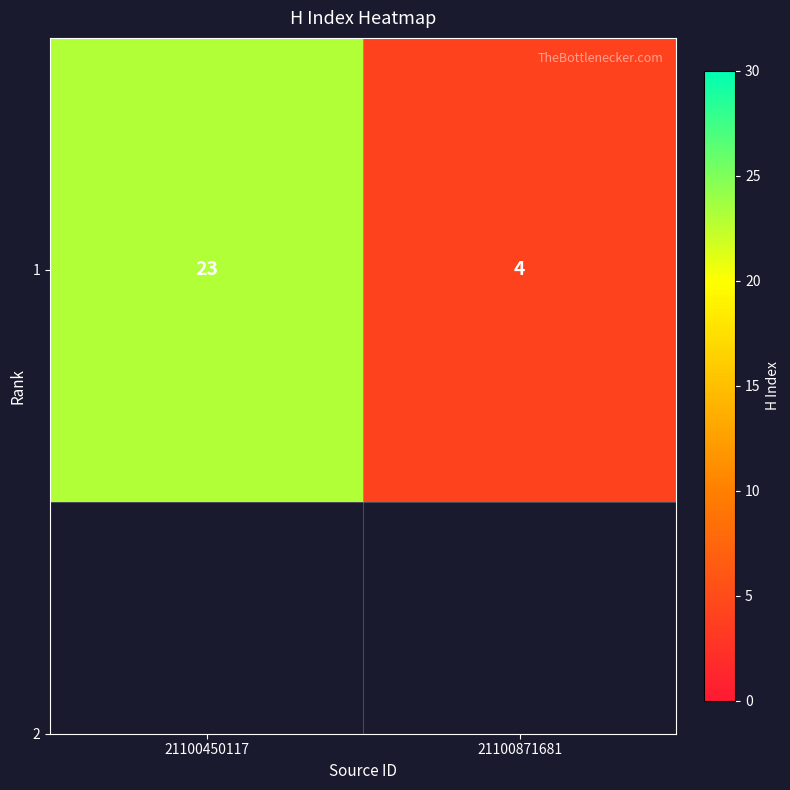

Reading left to right, extract all data points from this chart.

23	4